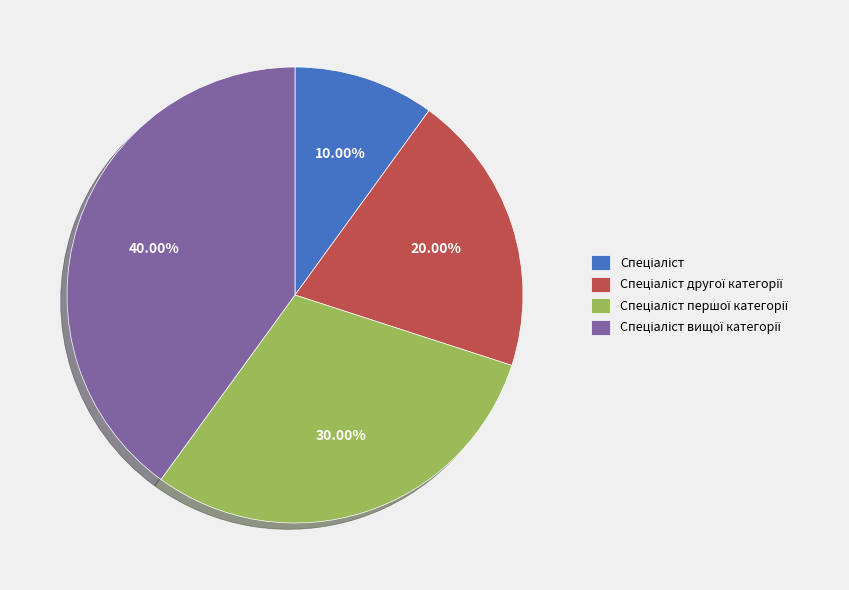

Is there any slice that represents more than half of the pie?

No